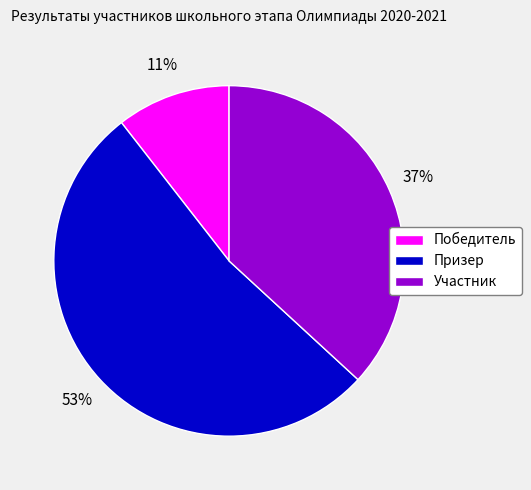

To the nearest percent, what portion does Победитель represent?

11%